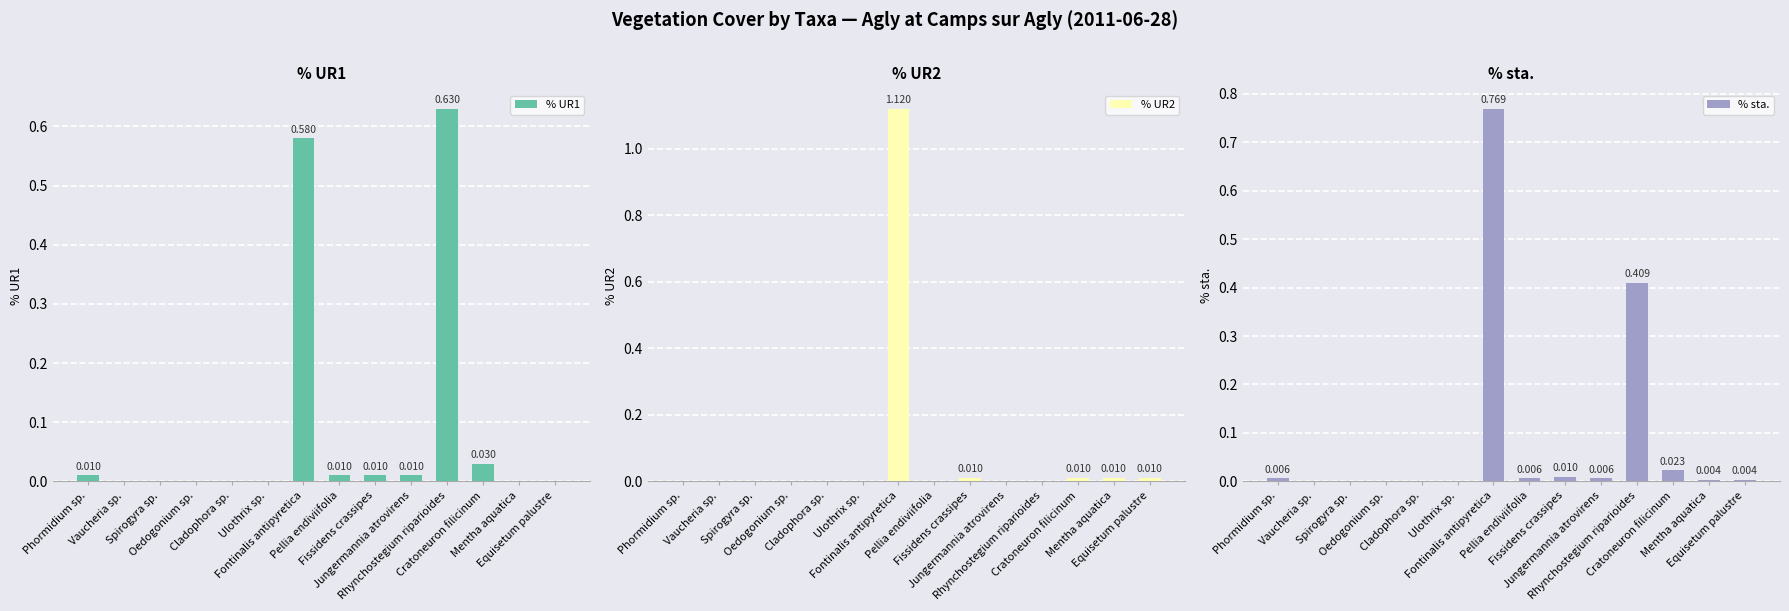

What is the label of the 12th bar from the right?

Spirogyra sp.